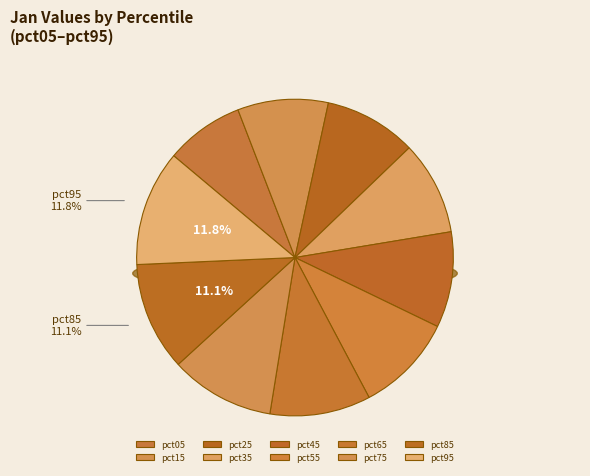

Count the number of slices in the pie.

10